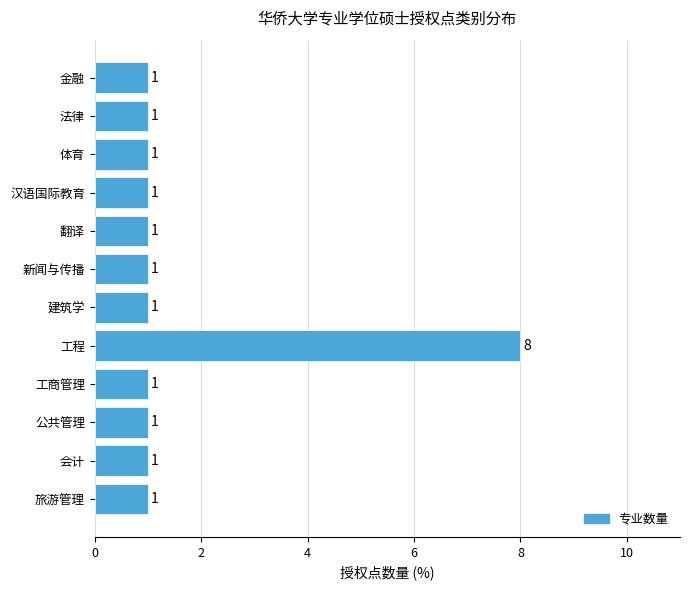

At which category does the chart reach its peak across all series?

工程